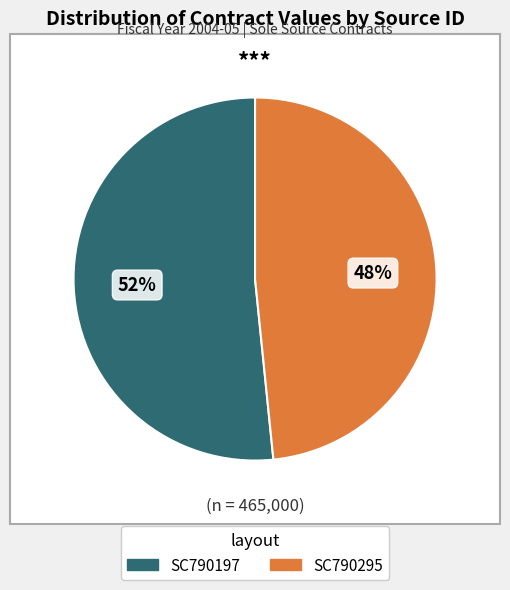

Count the number of slices in the pie.

2